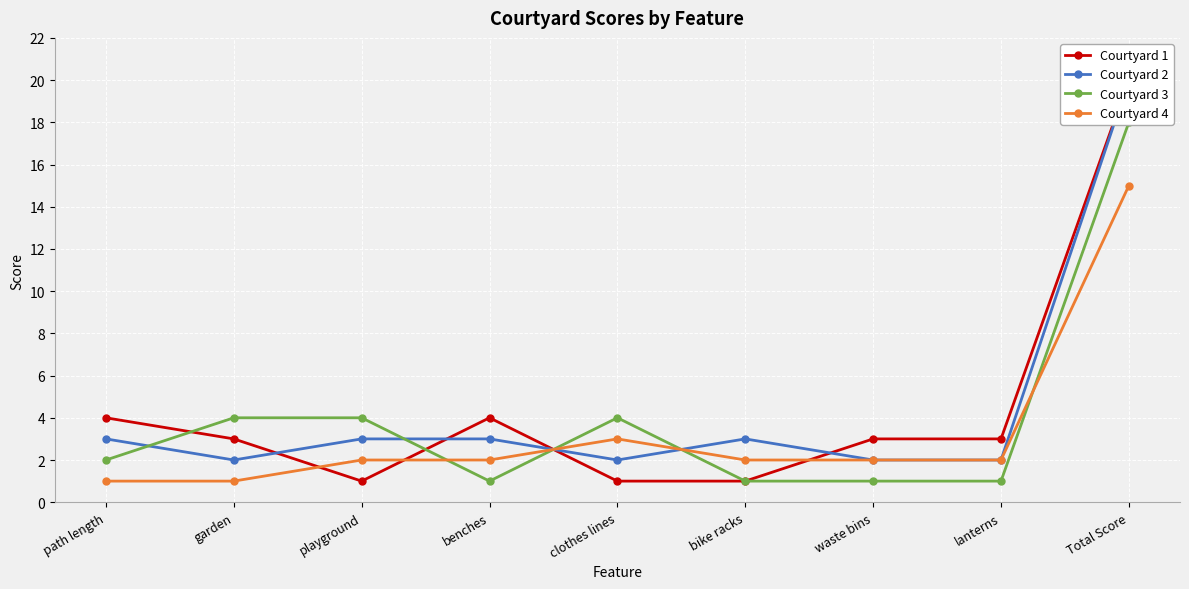

Reading left to right, transcribe all the data shown in this chart.

Courtyard 1: 4	3	1	4	1	1	3	3	20
Courtyard 2: 3	2	3	3	2	3	2	2	20
Courtyard 3: 2	4	4	1	4	1	1	1	18
Courtyard 4: 1	1	2	2	3	2	2	2	15